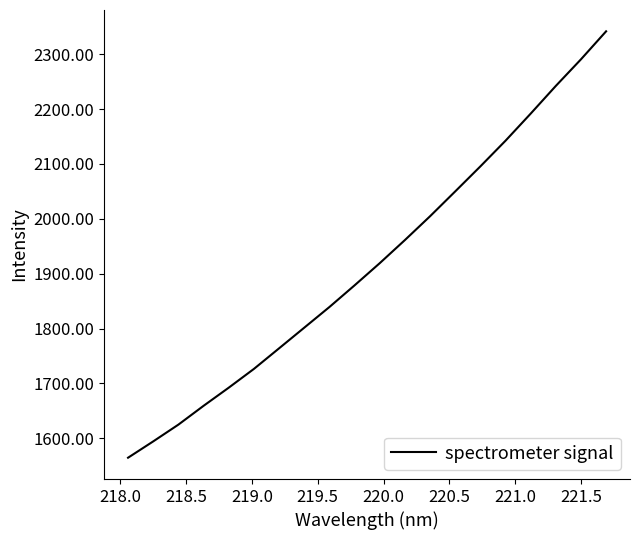

Does the chart have visible grid lines?

No